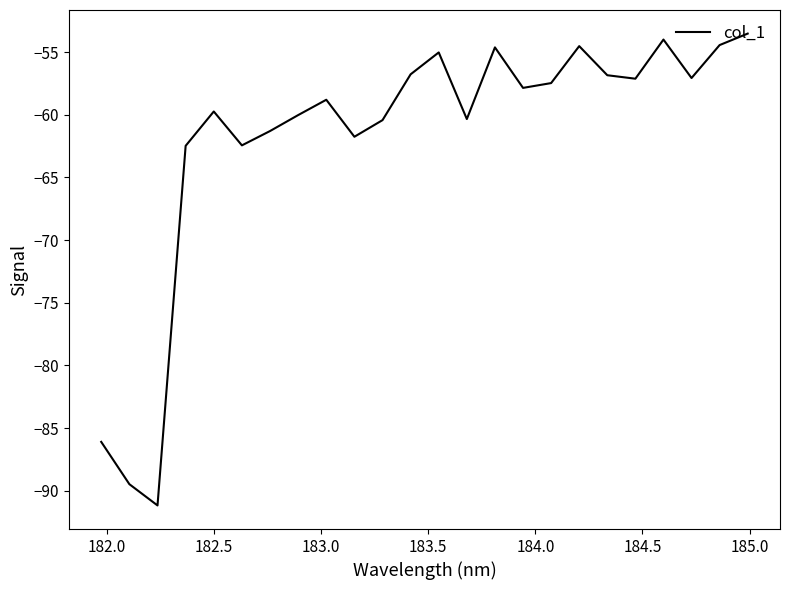

What is the maximum value shown in the chart?

-53.5